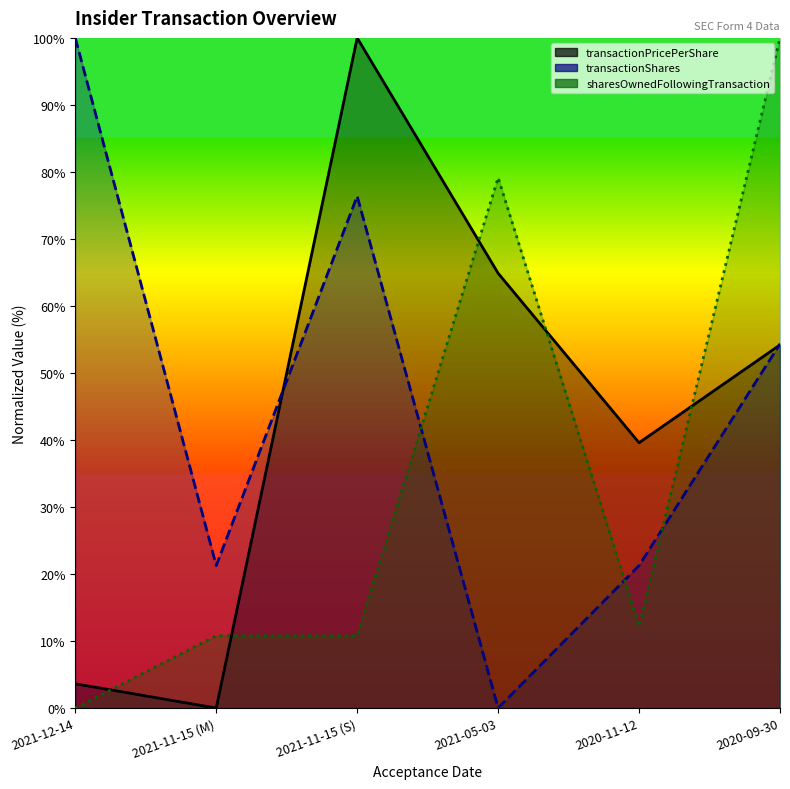

What is the sum of all sharesOwnedFollowingTransaction values?

212.9